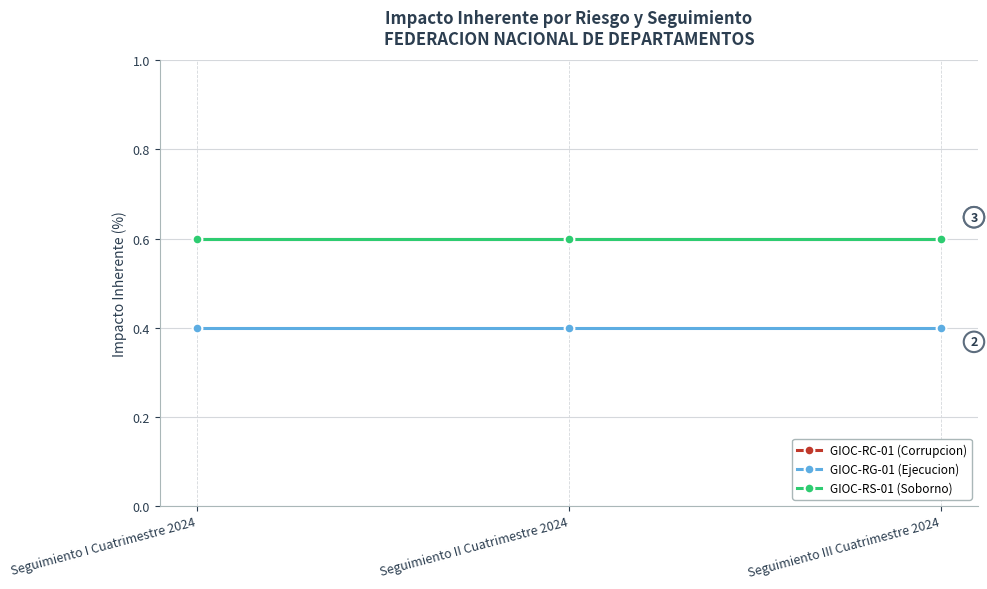

The GIOC-RS-01 (Soborno) series shows 0.6 at Seguimiento II Cuatrimestre 2024. True or false?

True